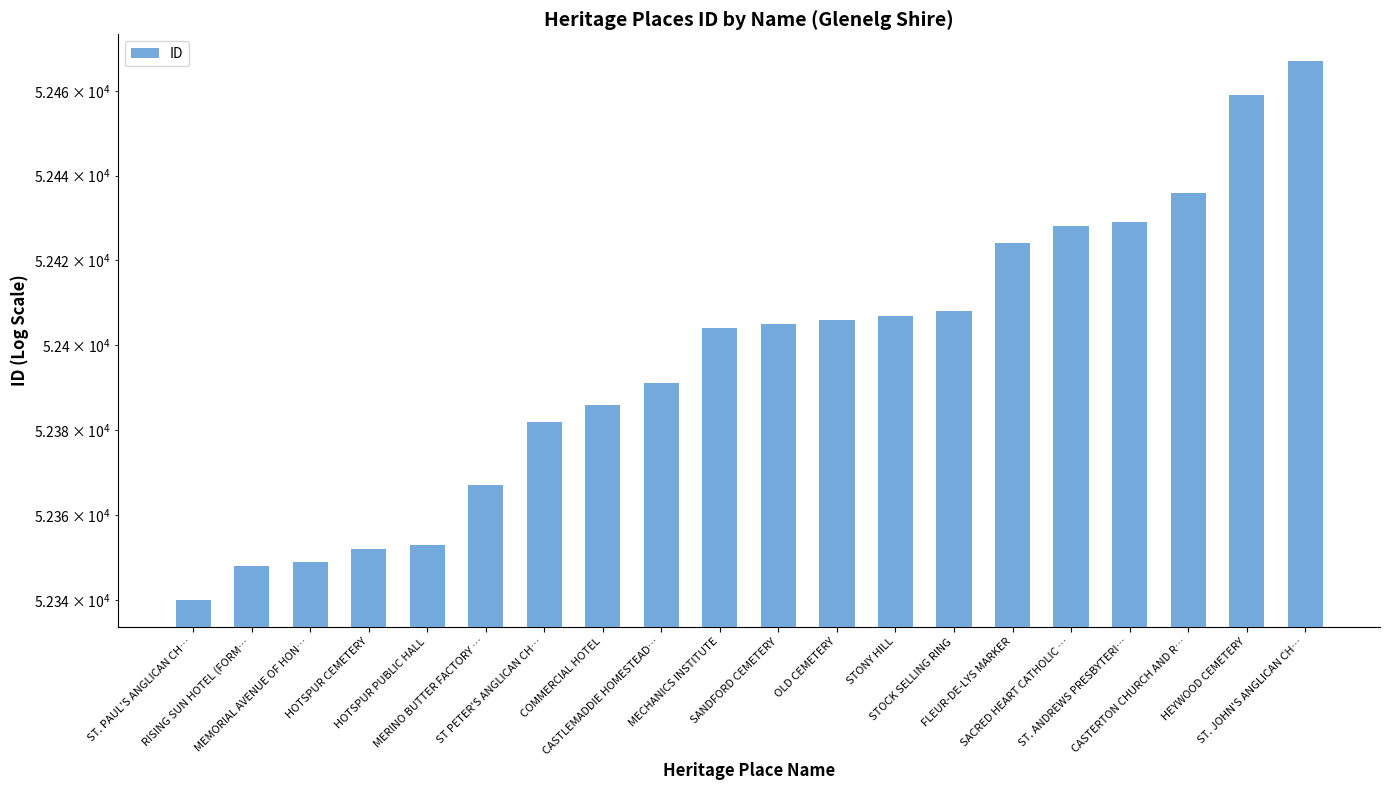

Reading left to right, transcribe all the data shown in this chart.

52340	52348	52349	52352	52353	52367	52382	52386	52391	52404	52405	52406	52407	52408	52424	52428	52429	52436	52459	52467